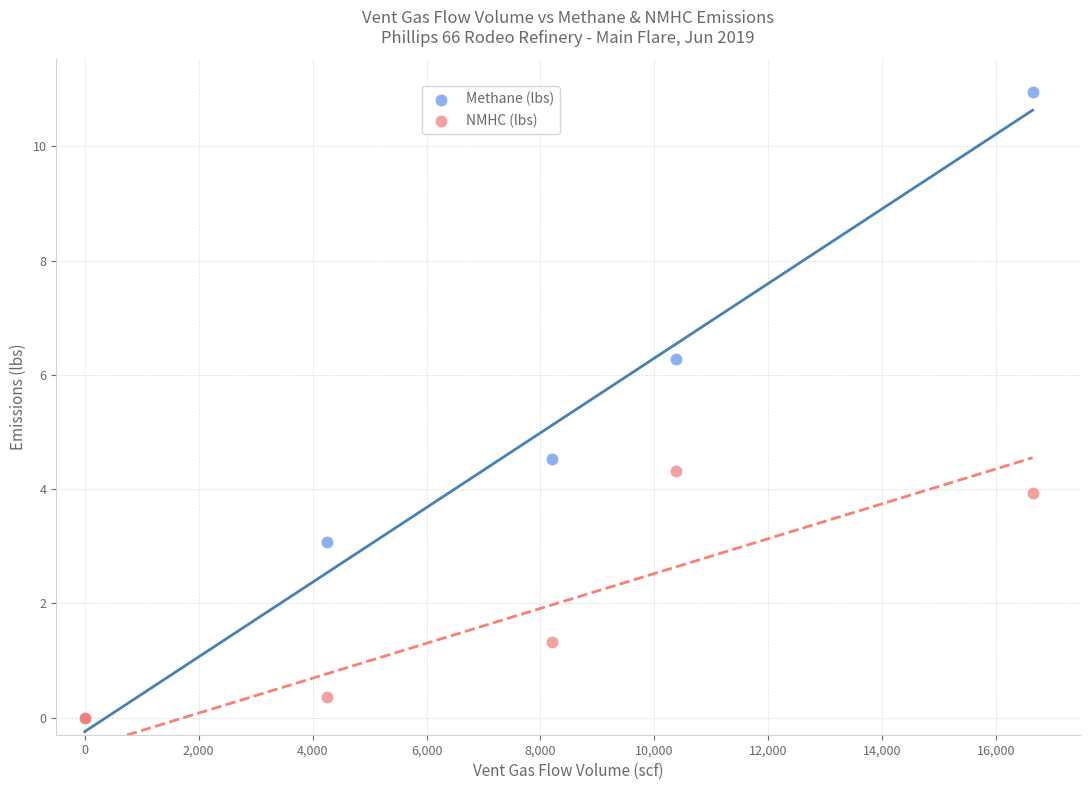

What are all the series names shown in the legend?

Methane (lbs), NMHC (lbs)